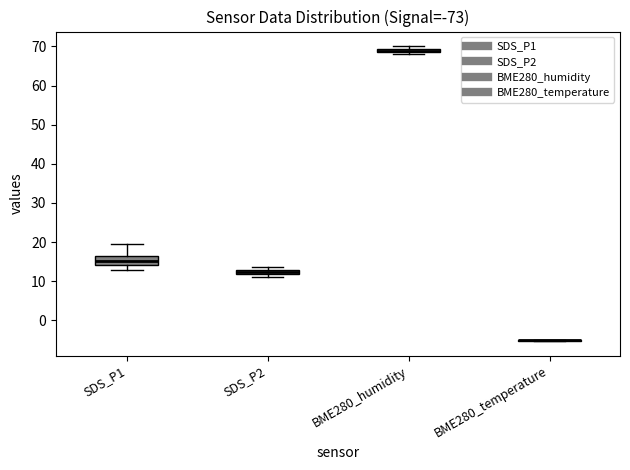

Which box is the tallest, from its lower edge to its upper edge?

SDS_P1